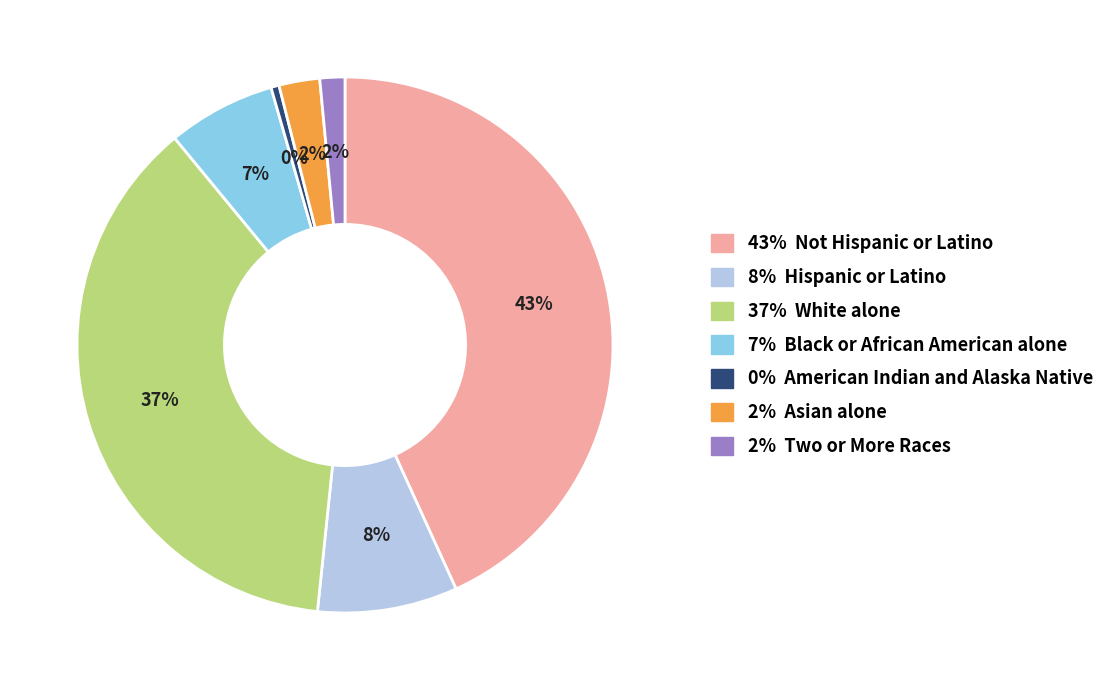

To the nearest percent, what portion does 7% Black or African American alone represent?

7%